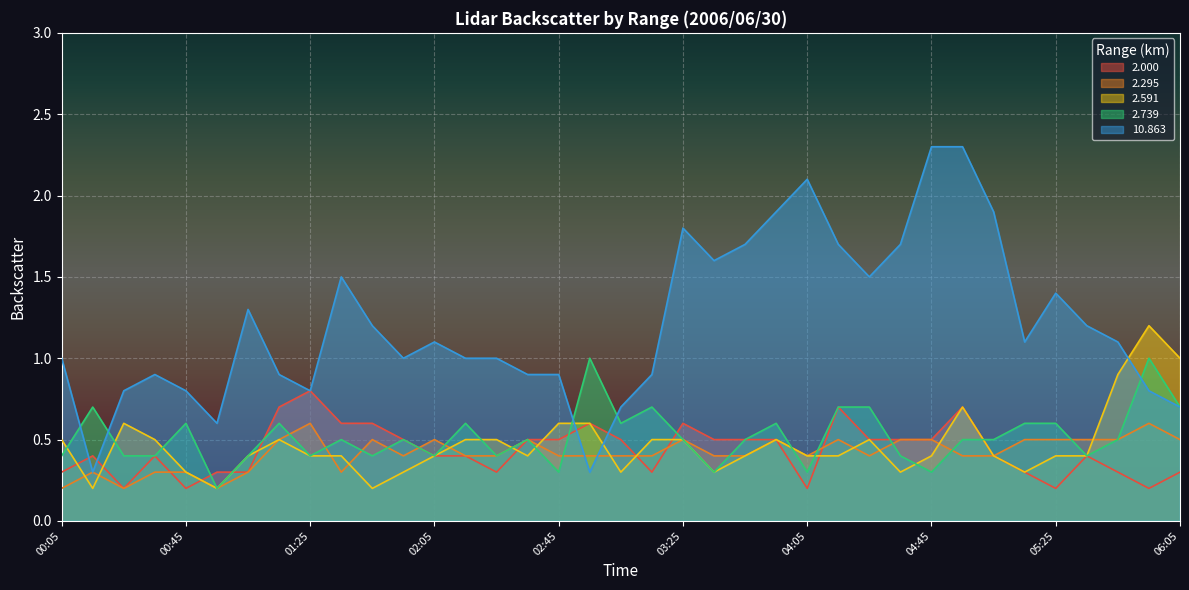

What position from the right is 05:05?

7